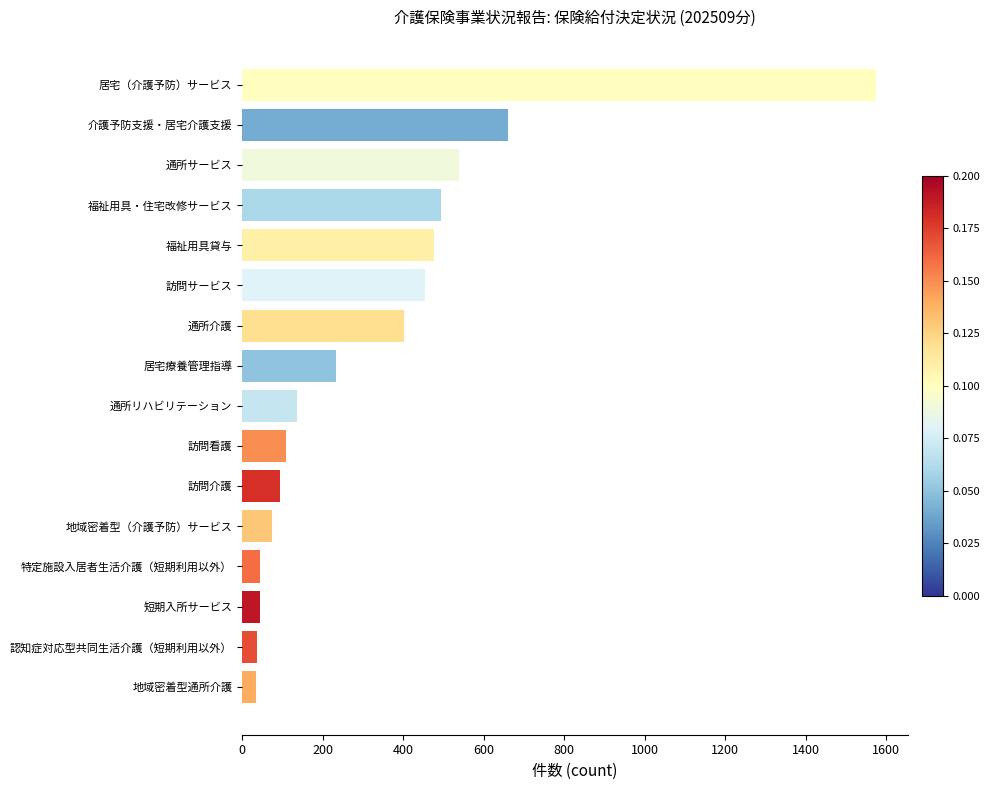

Which category has the highest value across all series?

居宅（介護予防）サービス